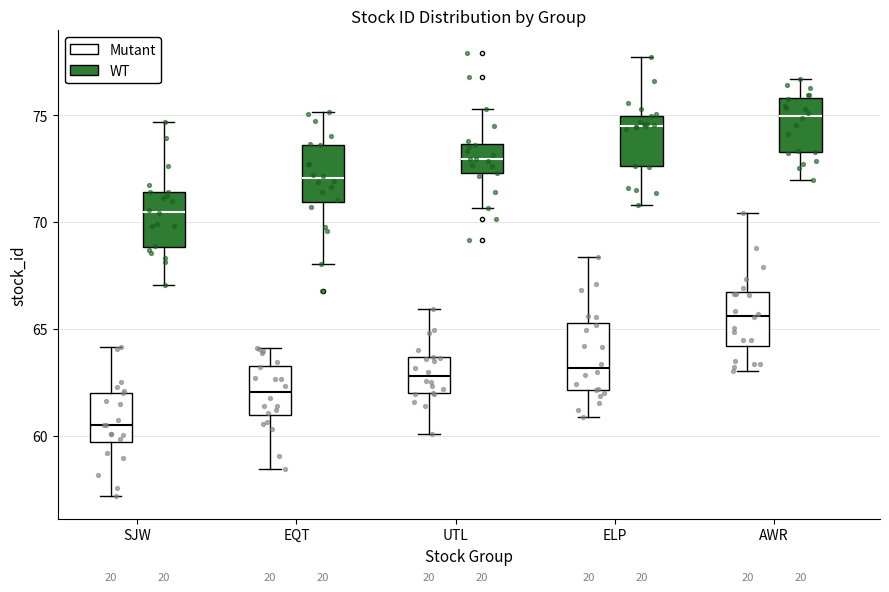

Where does the upper whisker of the box for EQT (WT) end on the y-axis? The values are not printed on the chart, so give them approximately, as read against the axis.

75.0